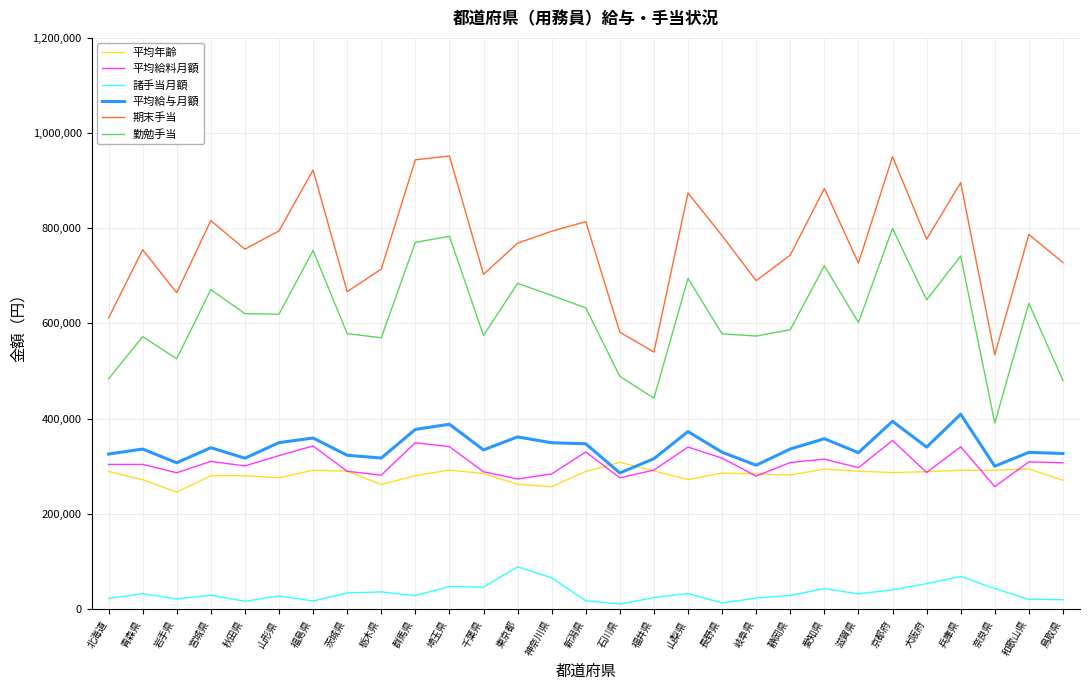

What is the maximum value for 期末手当?

951800